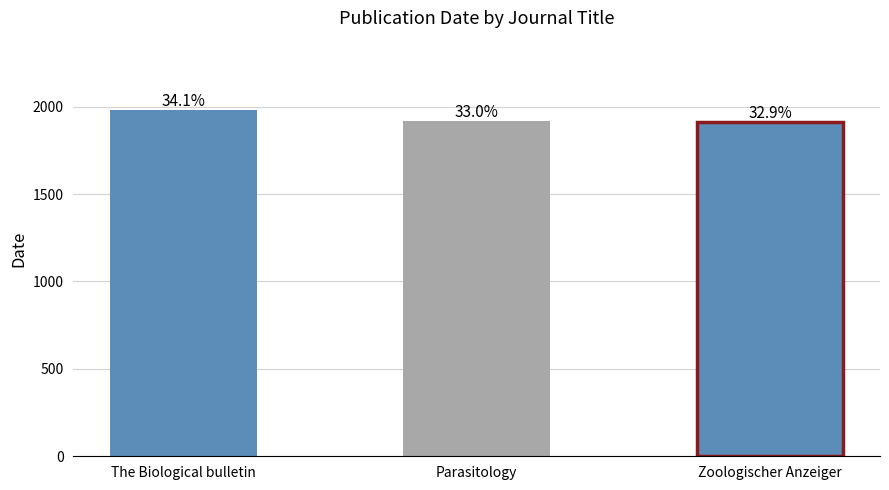

What is the average value?

1936